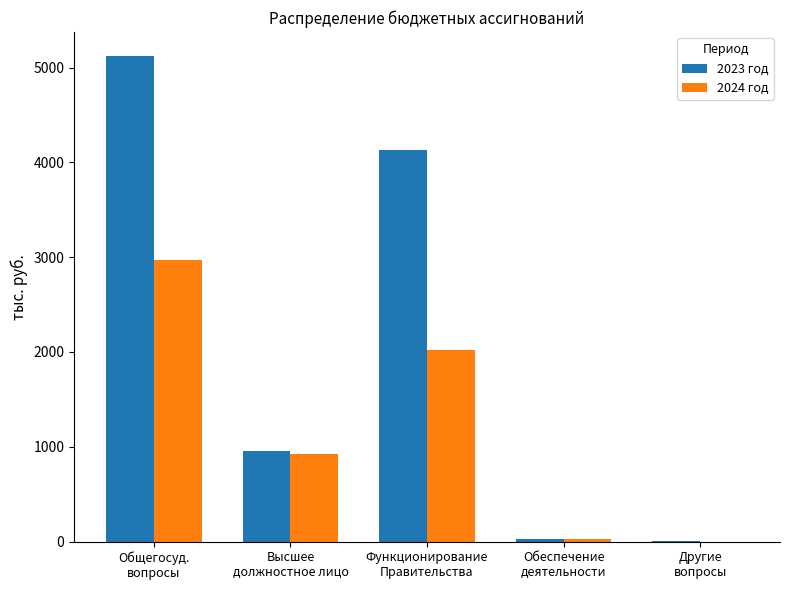

What is the sum of the 2023 год values at Другие
вопросы and Обеспечение
деятельности?

32.6